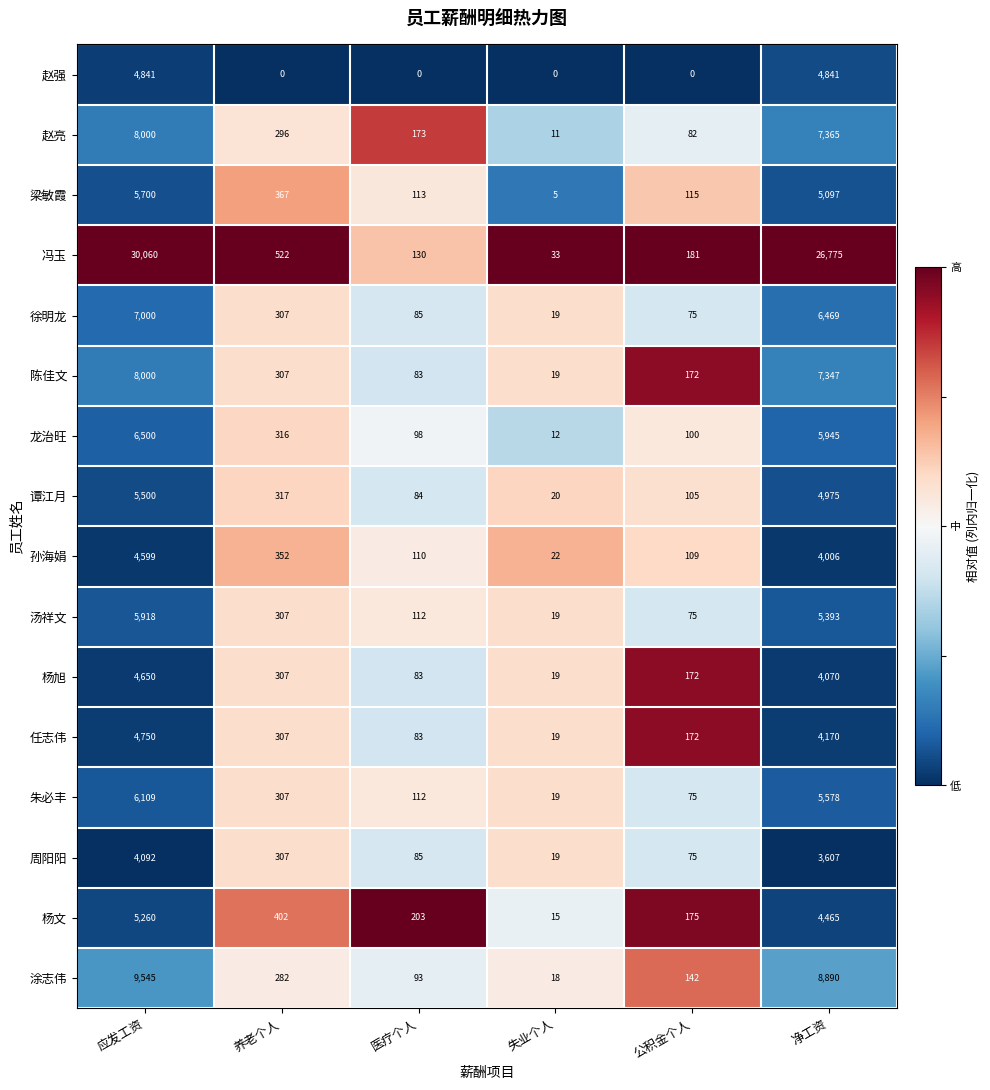

At which label does 陈佳文 first exceed 307?

应发工资